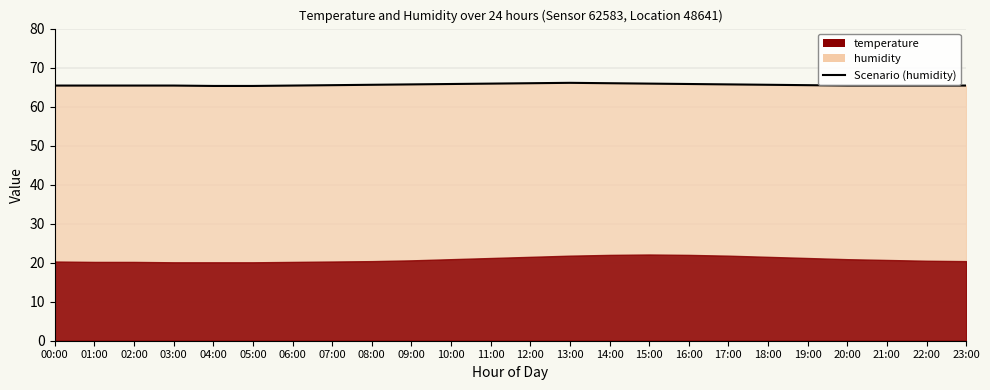

What value does the data have at 14:00?

66.0